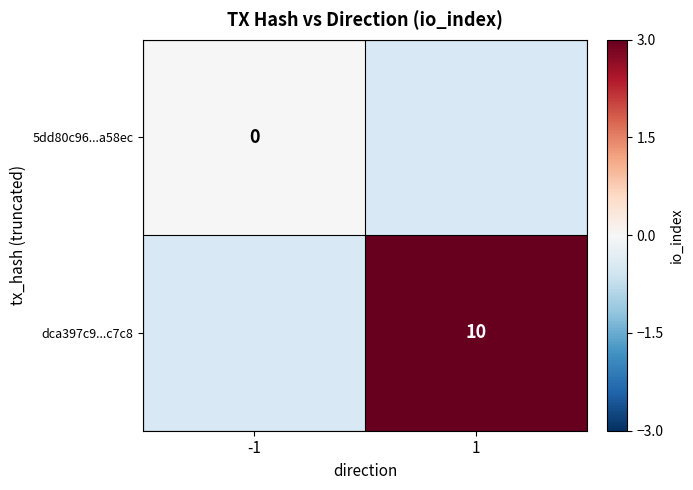

List the series in order of their peak value, highest first.

5dd80c96...a58ec, dca397c9...c7c8